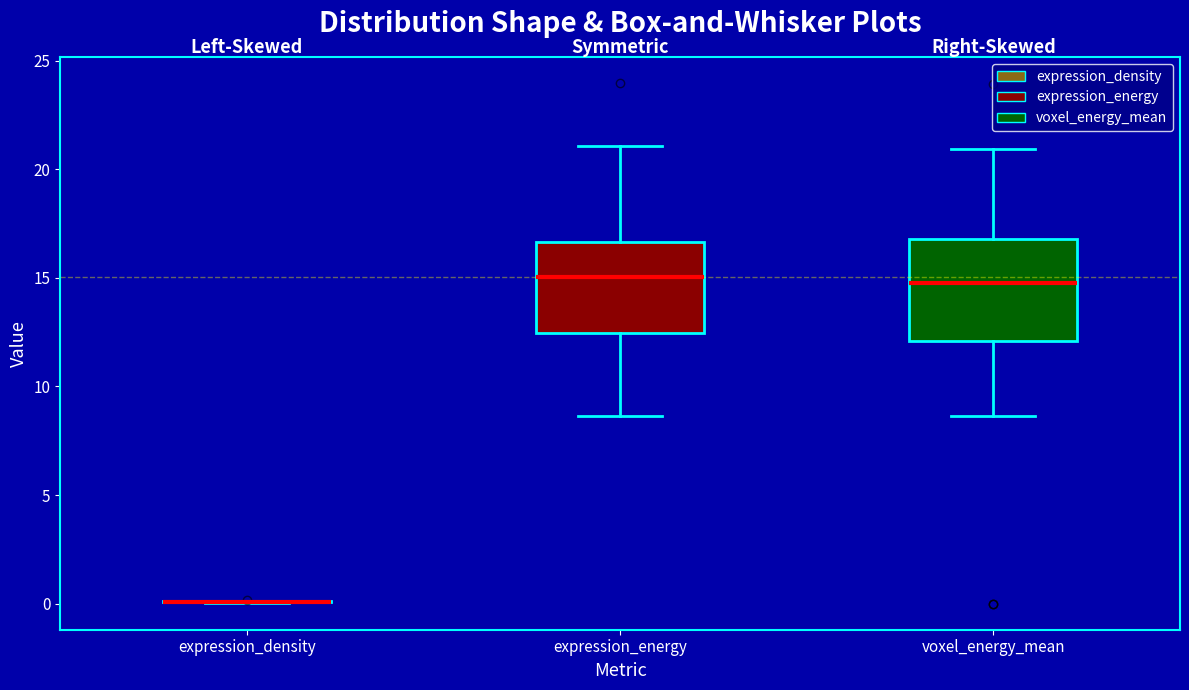

Reading left to right, transcribe this box plot: for each box, give where its median line is, the range the box spans, and where its two whiskers end, as read against the y-axis. The values are not printed on the chart, so give them approximately, as read against the axis.

expression_density: box collapsed to a line at 0.0, whiskers 0.0 to 0.0
expression_energy: median 15.0, box 12.5 to 16.5, whiskers 8.5 to 21.0
voxel_energy_mean: median 14.5, box 12.0 to 17.0, whiskers 8.5 to 21.0